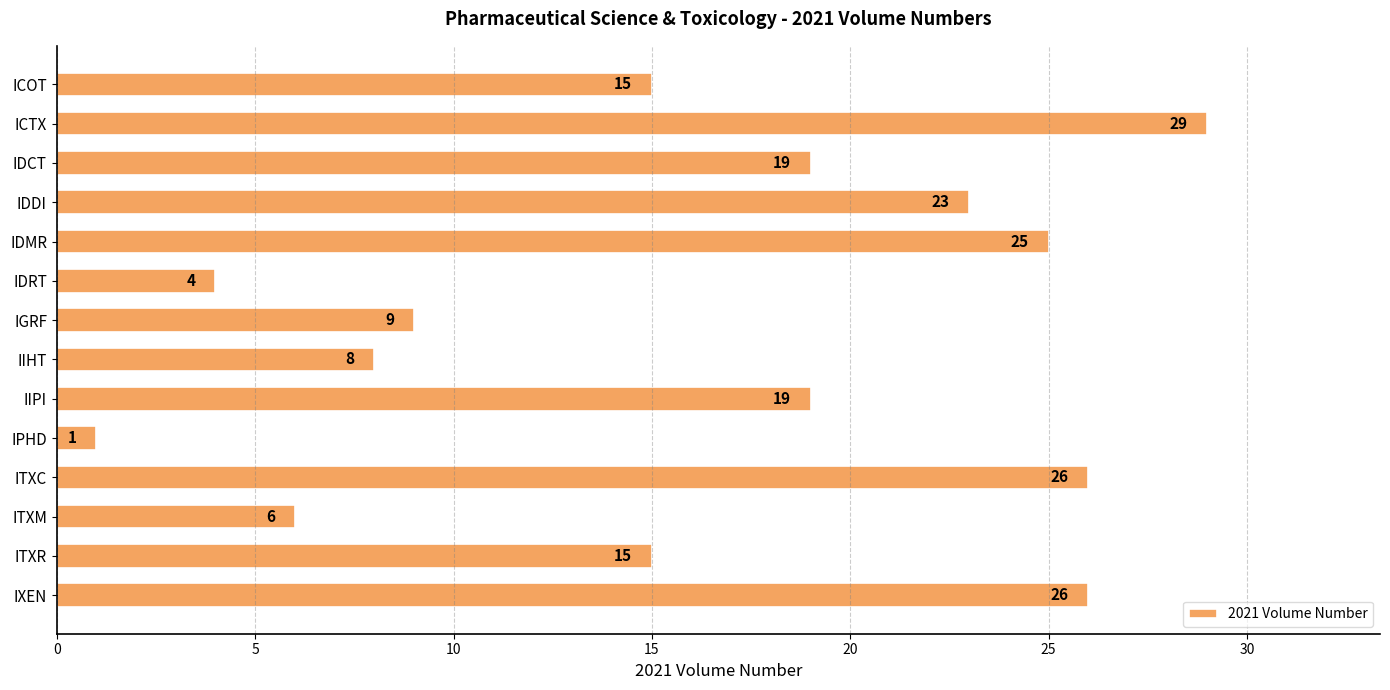

What is the label of the 10th bar from the bottom?

IDMR